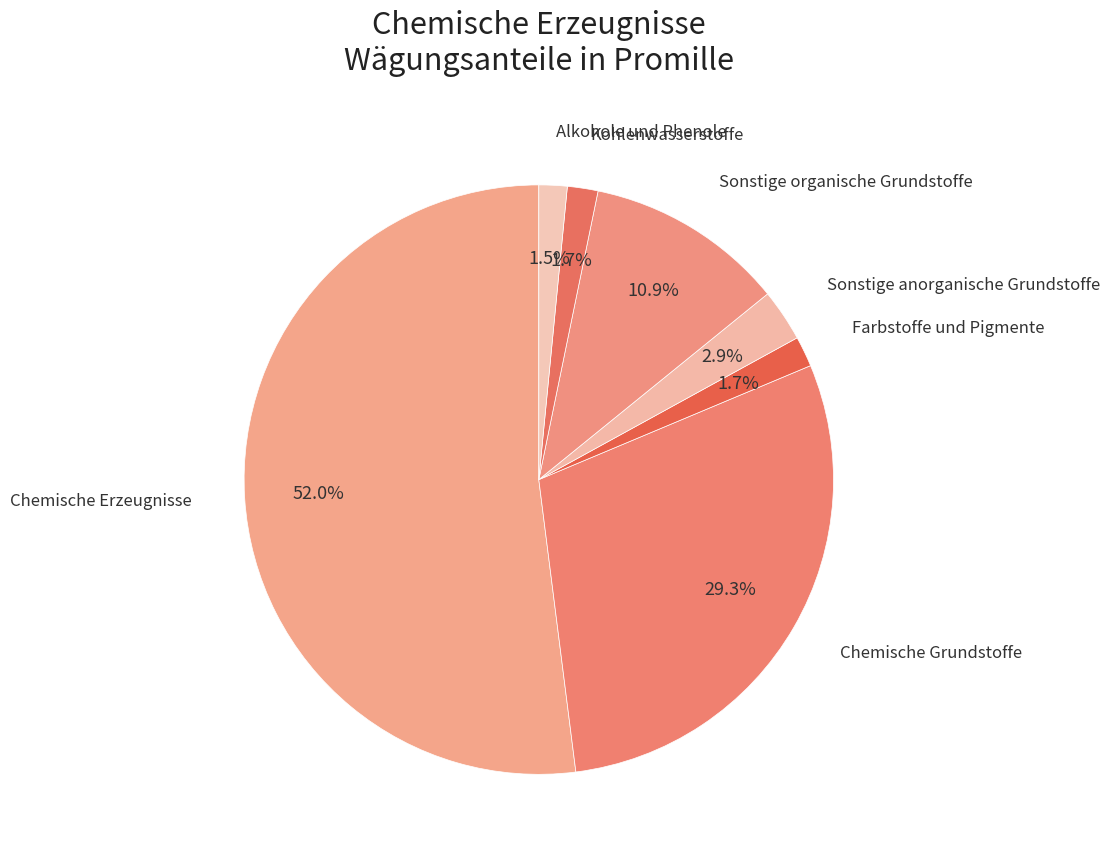

True or false: Farbstoffe und Pigmente accounts for 2% of the total.

True